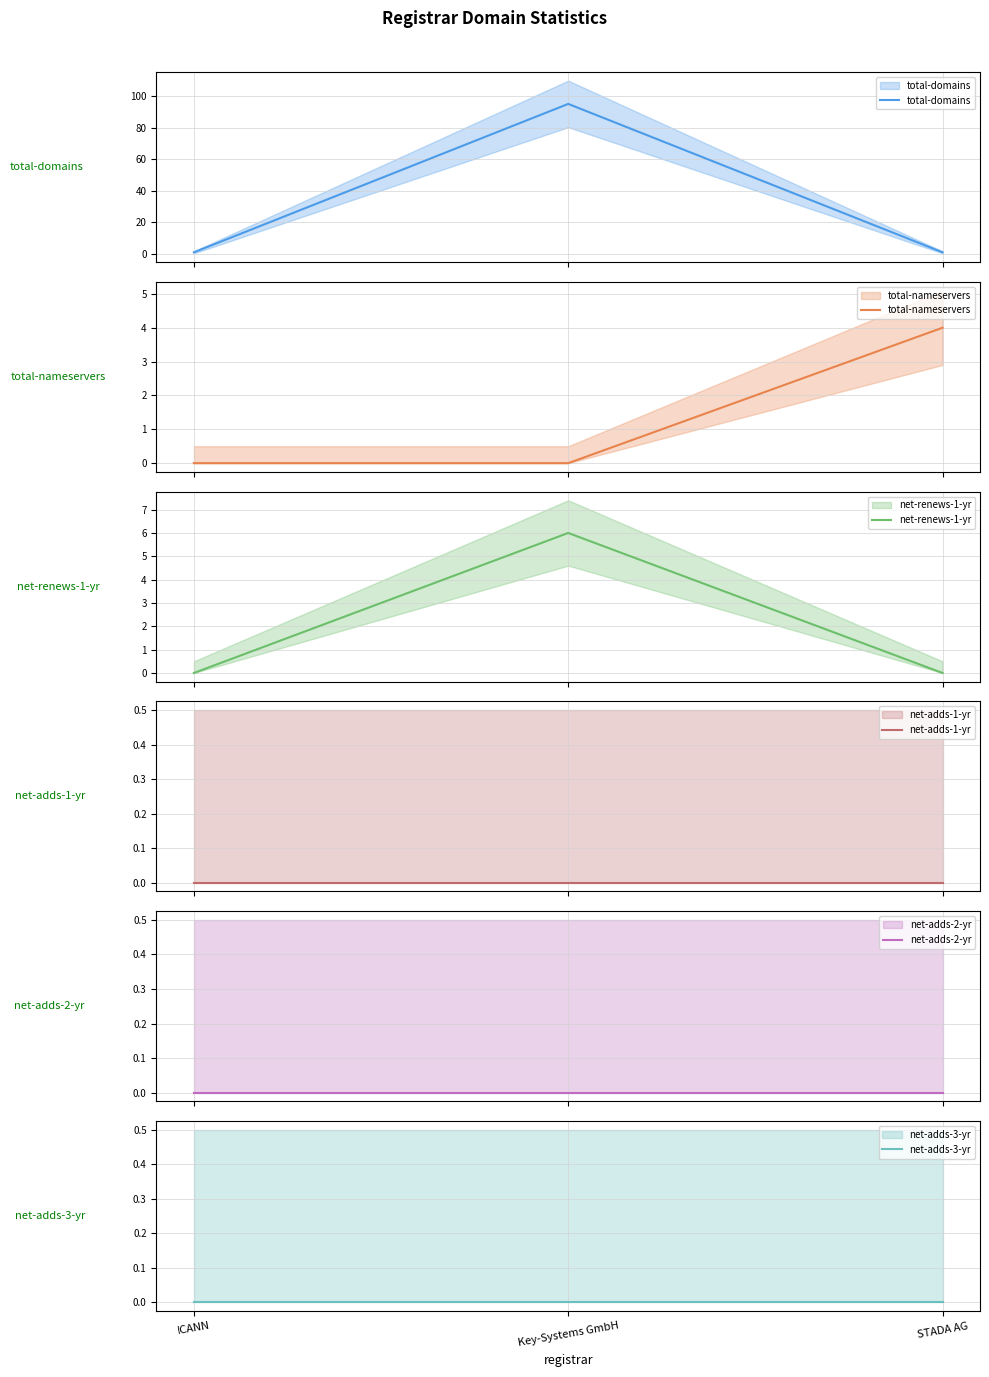

What is the spread (max minus min) of values at ICANN?

1